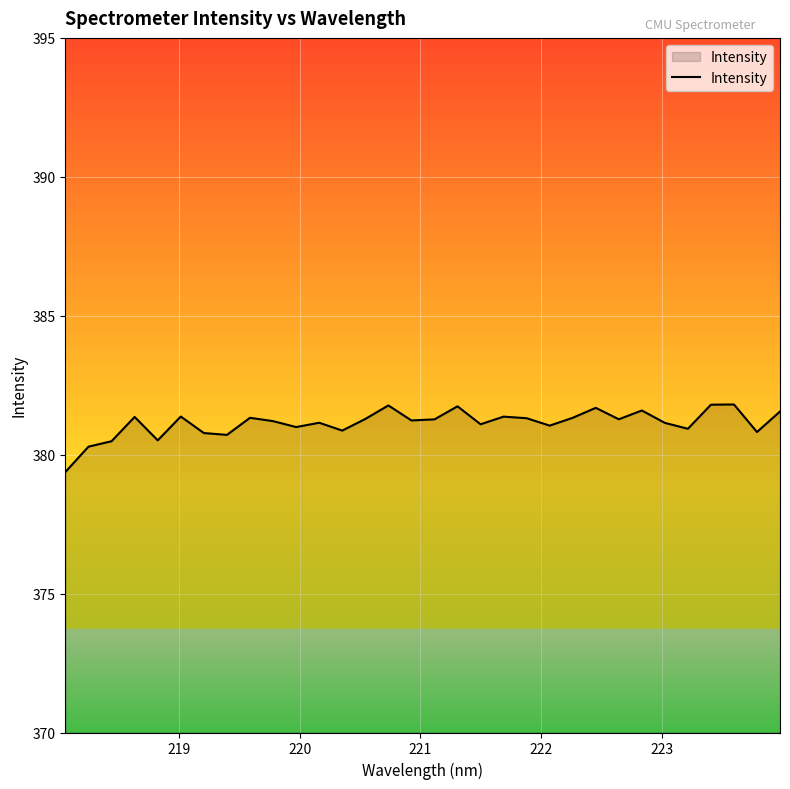

What is the minimum value shown in the chart?

379.4